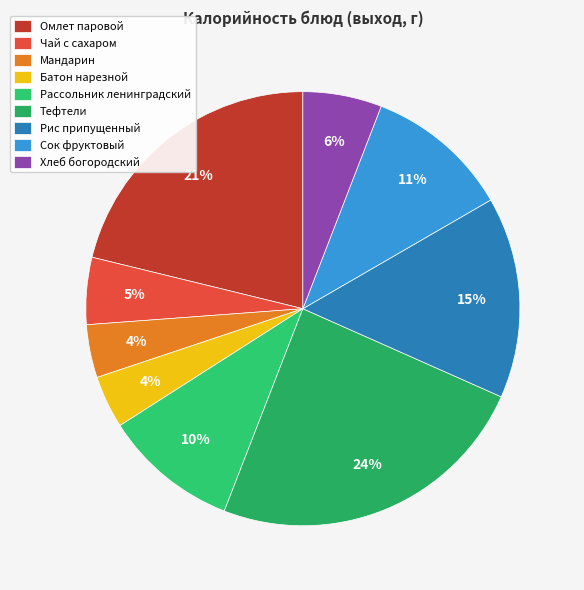

Rank the categories by value from highest to lowest.

Тефтели, Омлет паровой, Рис припущенный, Сок фруктовый, Рассольник ленинградский, Хлеб богородский, Чай с сахаром, Мандарин, Батон нарезной